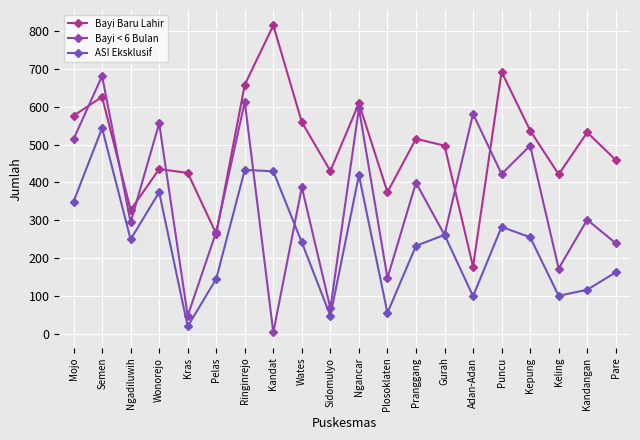

Which category has the highest value across all series?

Kandat